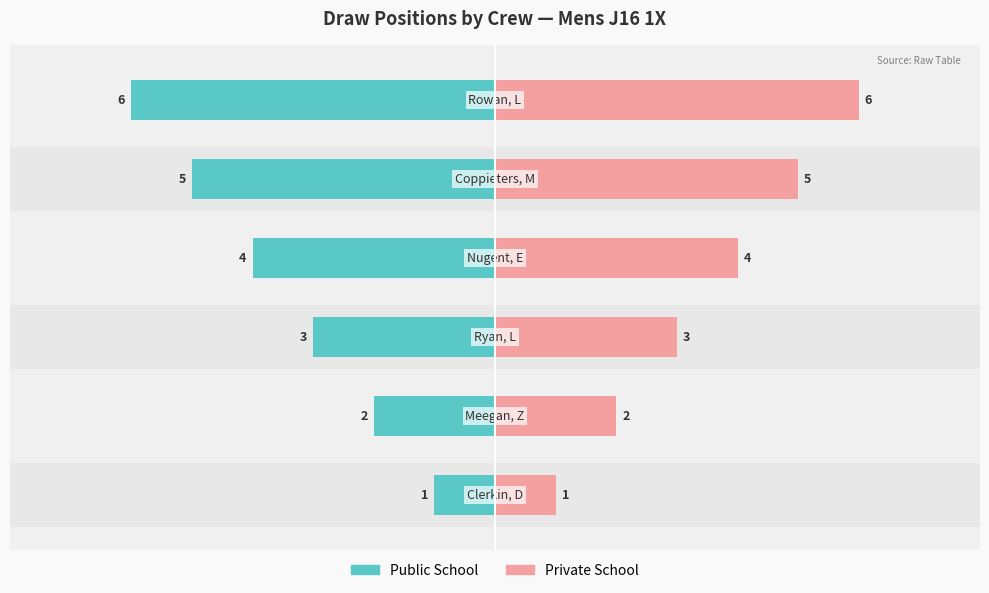

Reading left to right, extract all data points from this chart.

Public School: -1	-2	-3	-4	-5	-6
Private School: 1	2	3	4	5	6